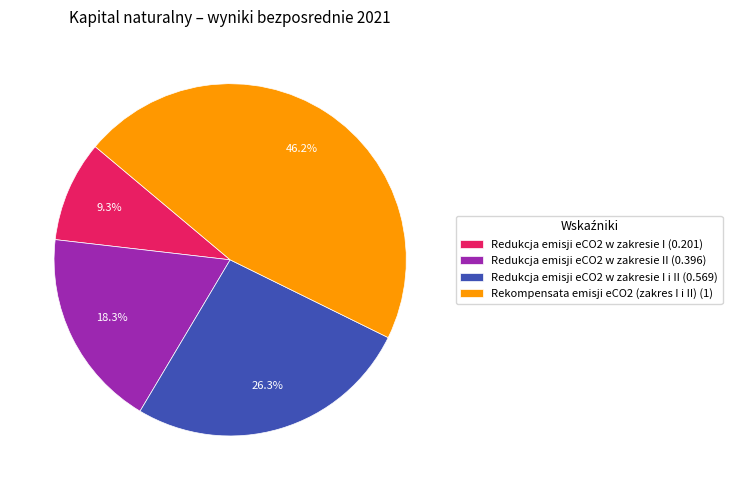

Which category has the biggest portion of the pie?

Rekompensata emisji eCO2 (zakres I i II) (1)